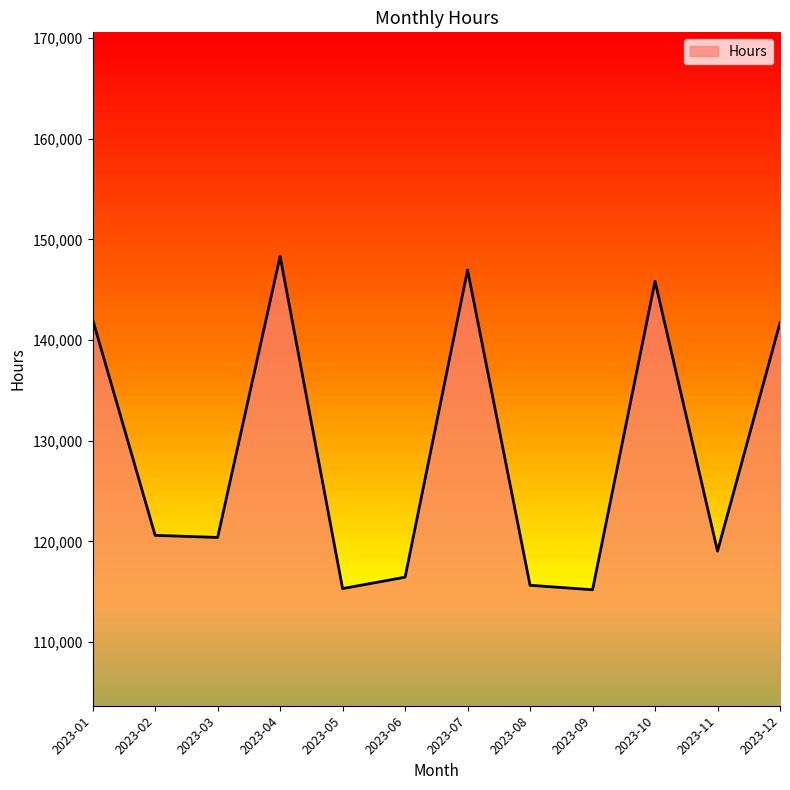

Between 2023-02 and 2023-01, which is larger?

2023-01